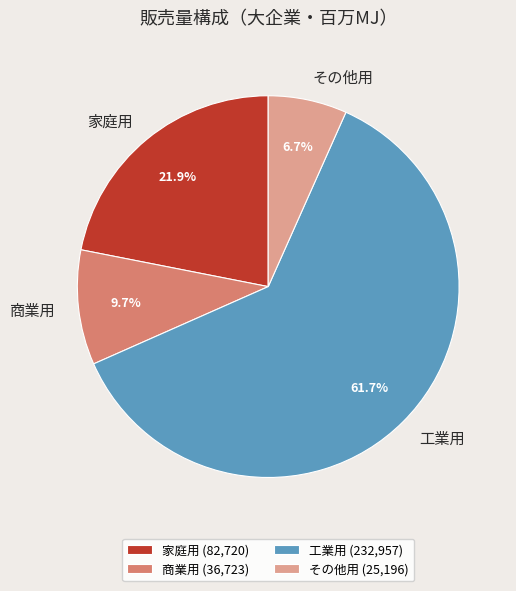

How much of the chart is everything except その他用?

93.3%